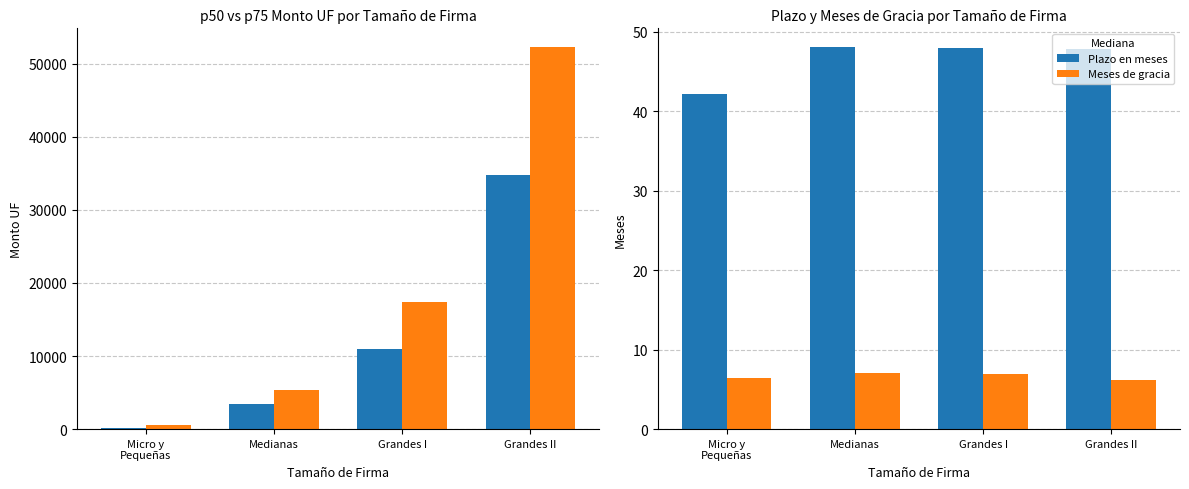

How many data points in p50 are above 10934?

2